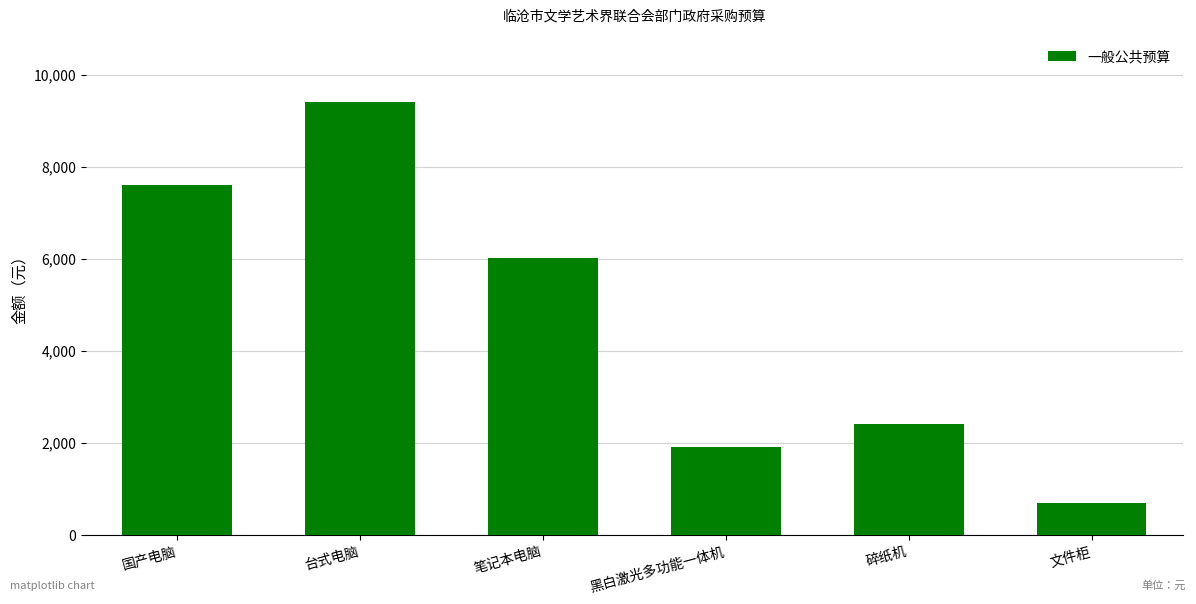

What is the difference between the maximum and second lowest values?

7500